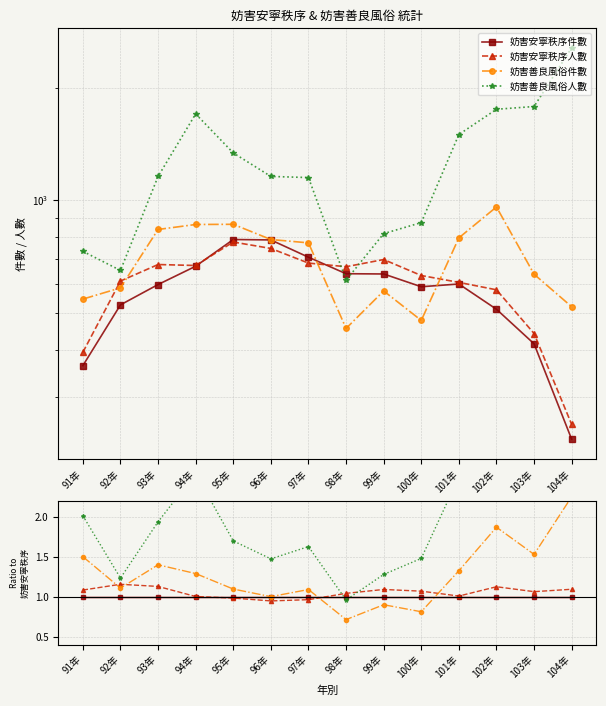

What is the value of the 妨害安寧秩序人數 point at the 12th from the left?

1.1